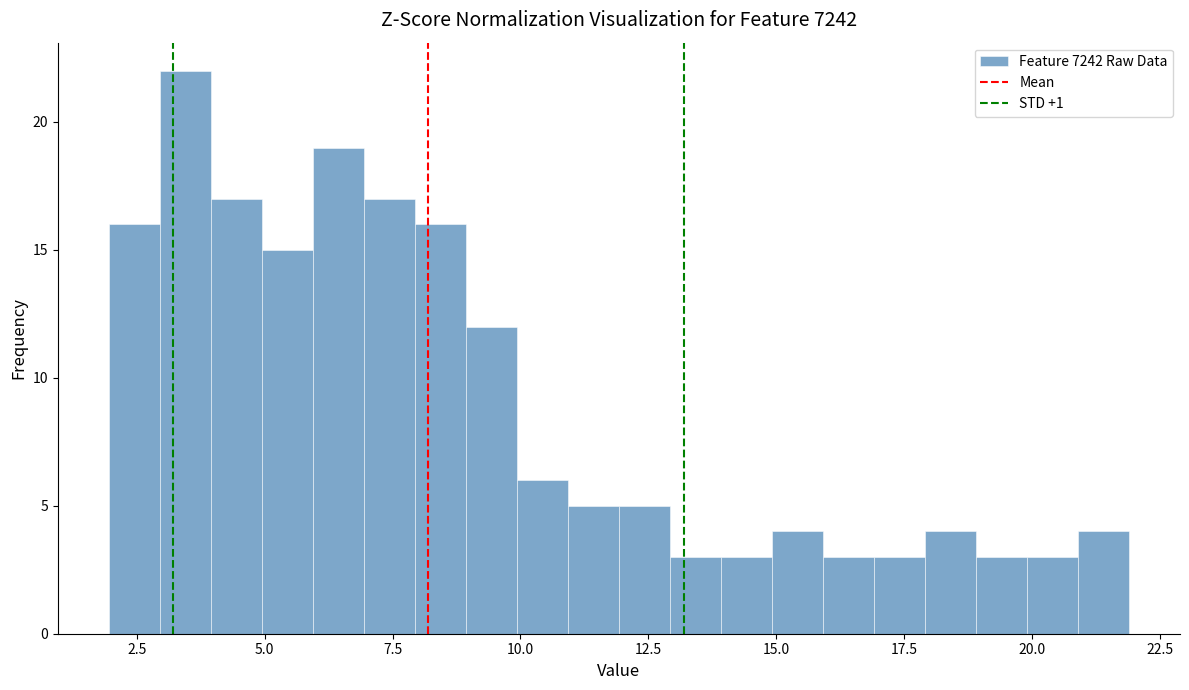

Around what value on the x-axis is the tallest bar? Give the approximate position of its centre, as read against the axis.

3.5